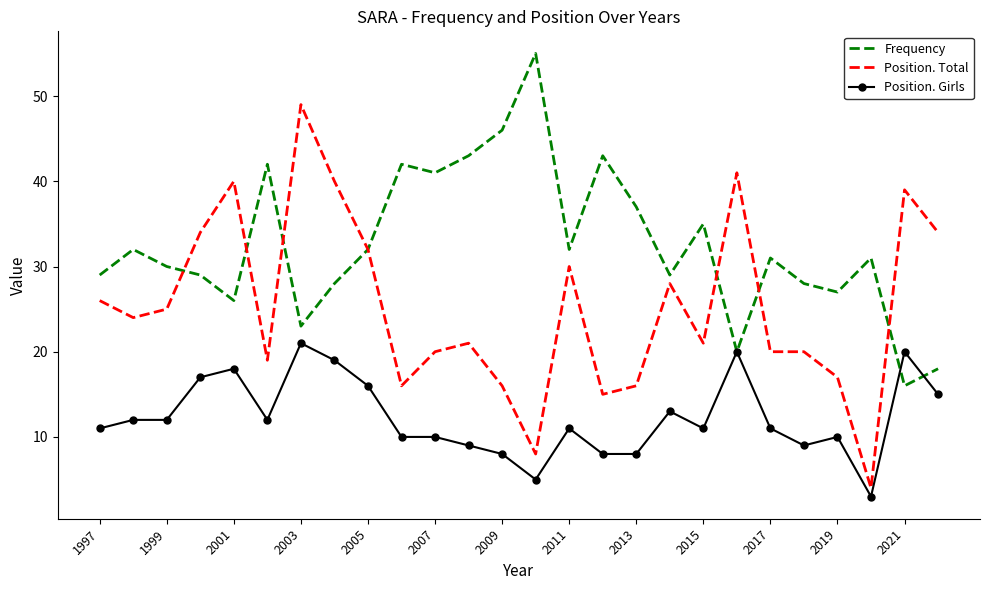

How many distinct data groups are displayed?

3